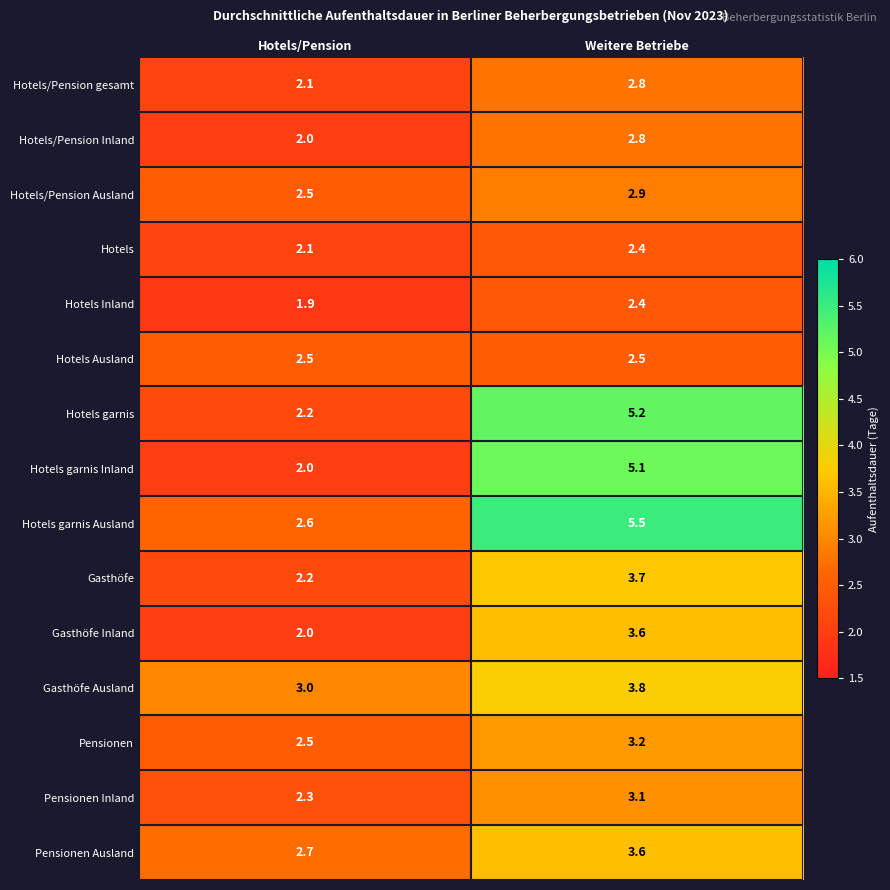

Reading left to right, list all the values displayed in this chart.

Hotels/Pension gesamt: 2.1	2.8
Hotels/Pension Inland: 2.0	2.8
Hotels/Pension Ausland: 2.5	2.9
Hotels: 2.1	2.4
Hotels Inland: 1.9	2.4
Hotels Ausland: 2.5	2.5
Hotels garnis: 2.2	5.2
Hotels garnis Inland: 2.0	5.1
Hotels garnis Ausland: 2.6	5.5
Gasthöfe: 2.2	3.7
Gasthöfe Inland: 2.0	3.6
Gasthöfe Ausland: 3.0	3.8
Pensionen: 2.5	3.2
Pensionen Inland: 2.3	3.1
Pensionen Ausland: 2.7	3.6